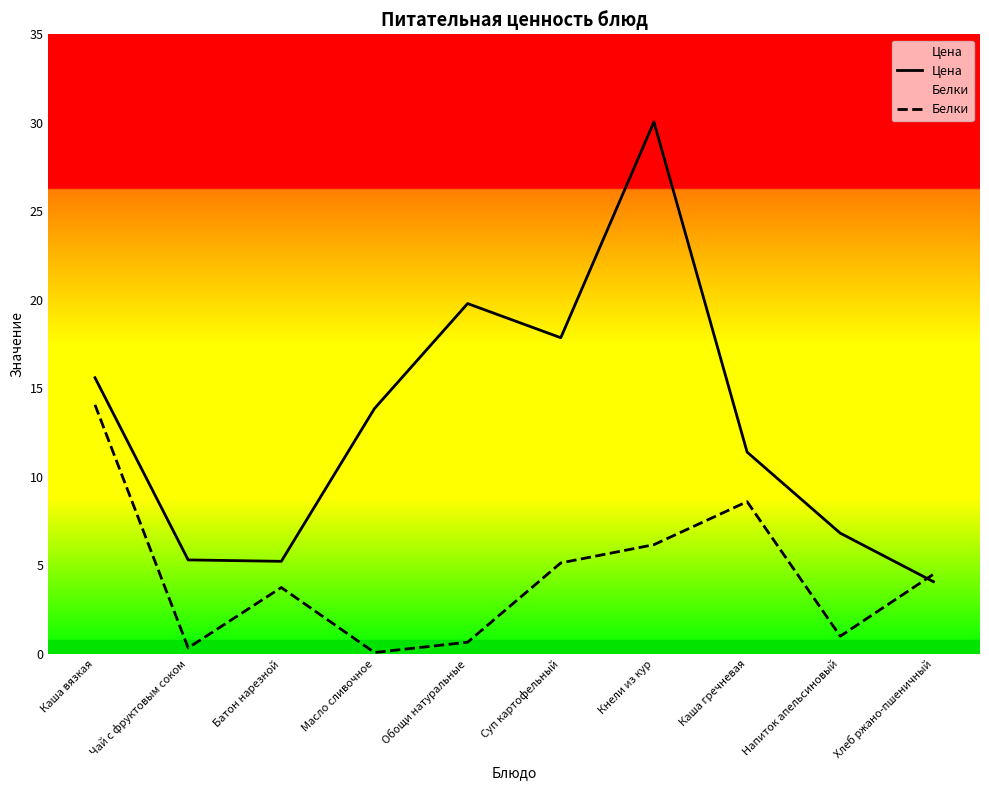

What is the spread (max minus min) of values at Каша гречневая?

2.8